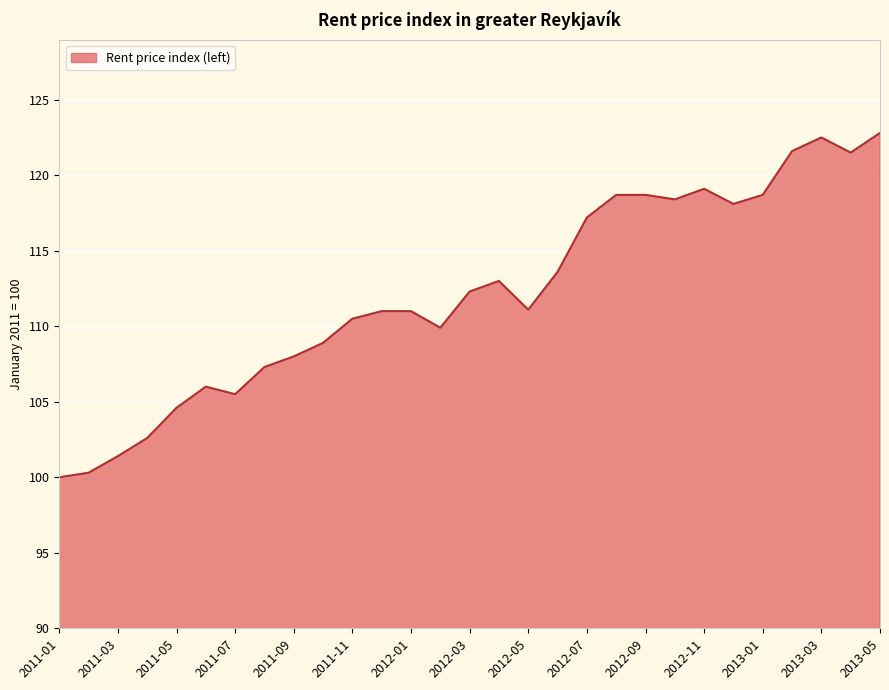

What is the difference between the maximum and minimum values?

22.8